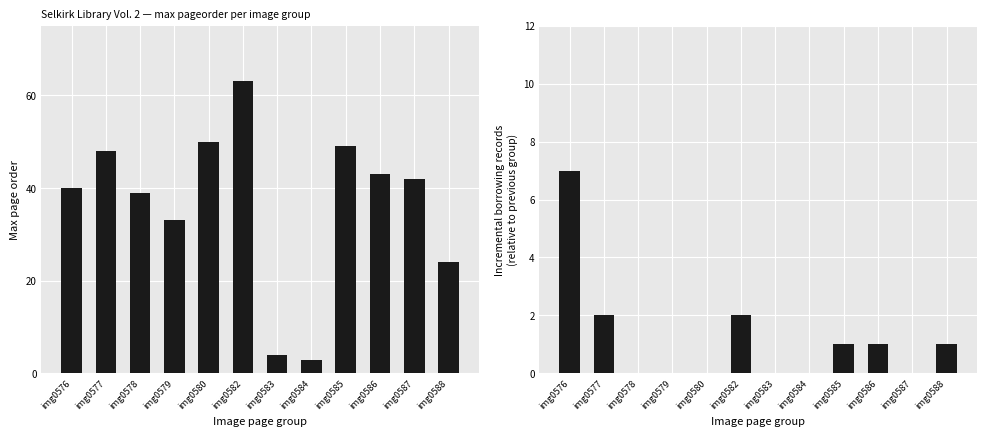

Between img0580 and img0588, which series saw the biggest shift?

Max page order